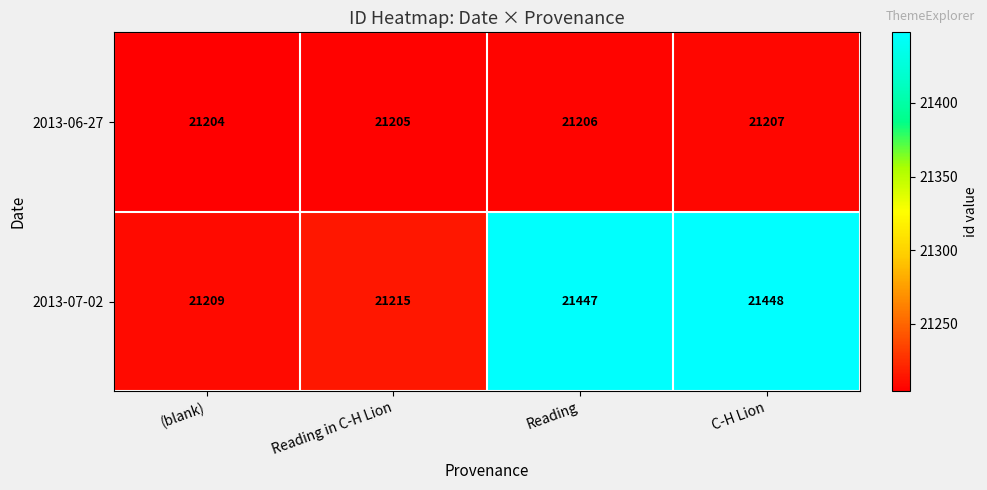

Is it true that 2013-07-02 equals 14661 at Reading?

False